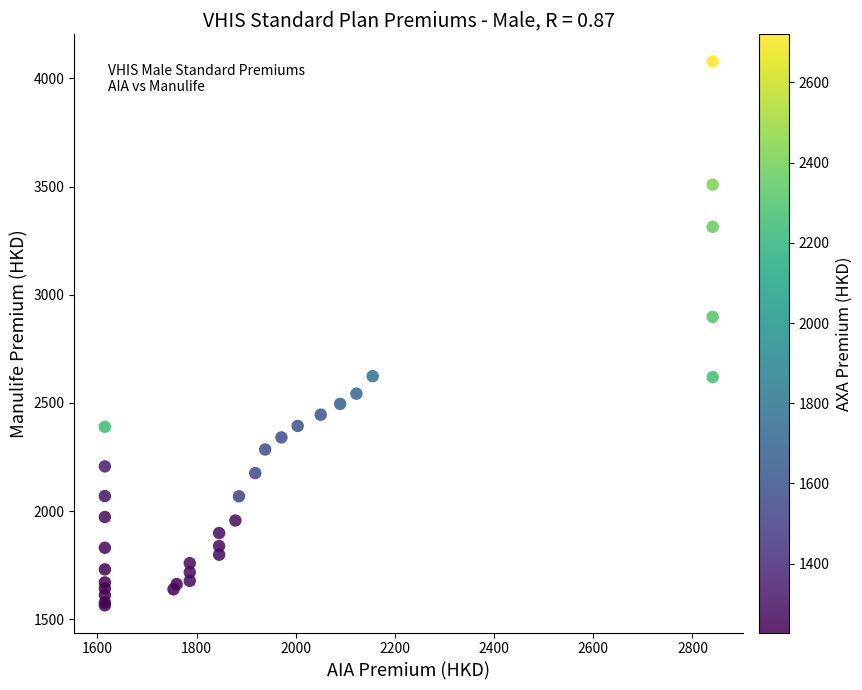

What Y value in the scatter plot is closest to 2821?

2898